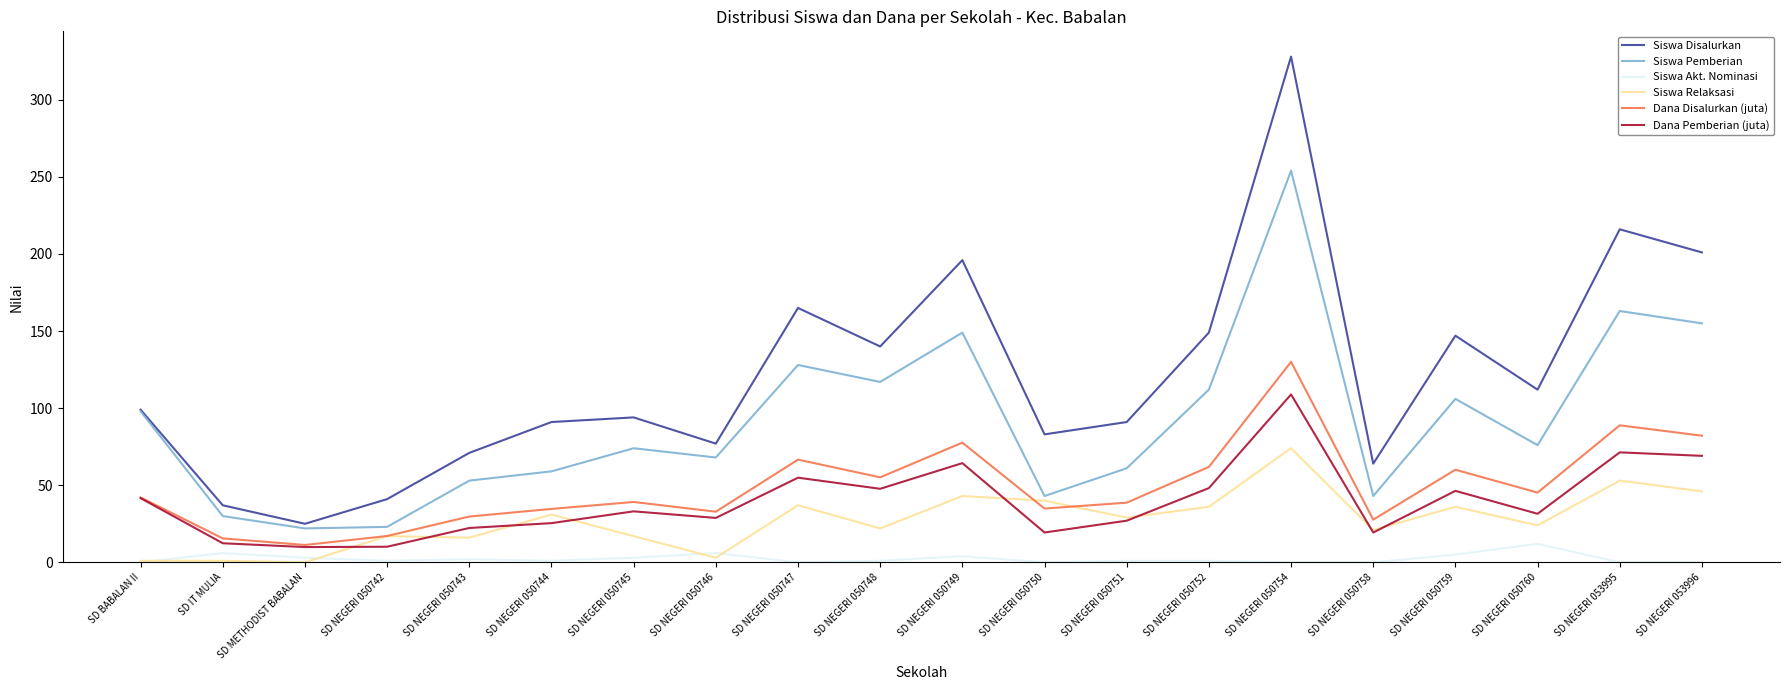

True or false: Dana Disalurkan (juta) and Siswa Disalurkan intersect in this chart.

False